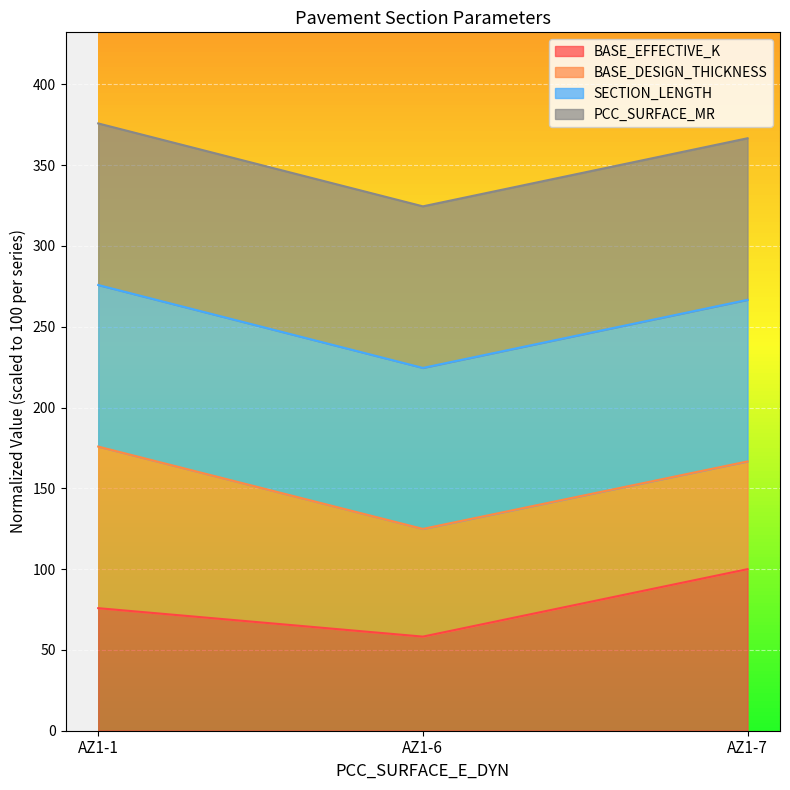

Where is BASE_EFFECTIVE_K nearest to the value 79?

AZ1-1